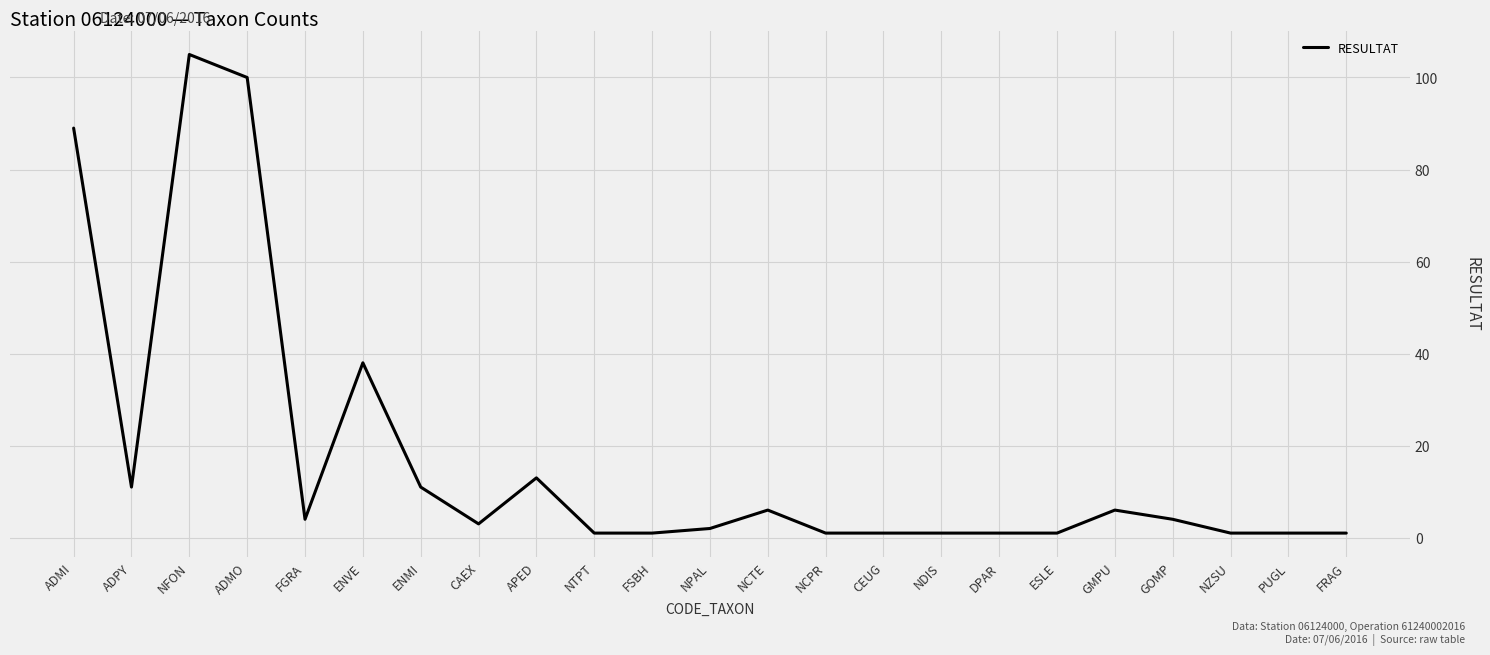

Which has a higher value, FGRA or NCTE?

NCTE